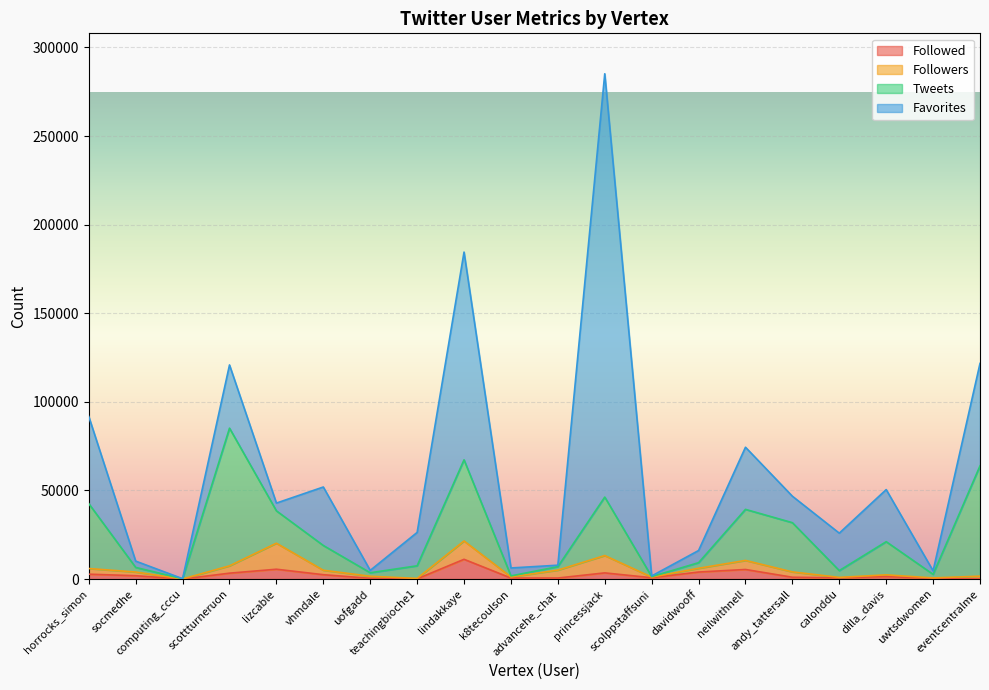

In Favorites, how many points are higher than both neighbors (excluding endpoints)?

6